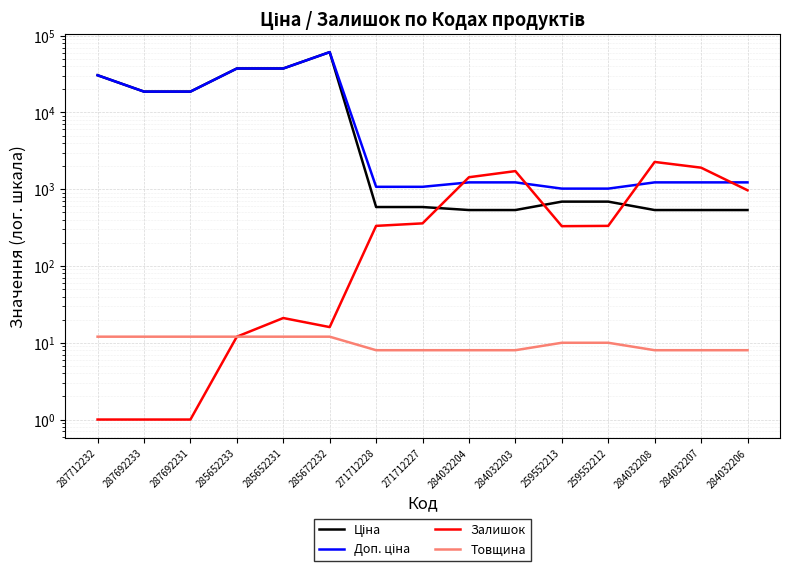

Reading left to right, transcribe all the data shown in this chart.

Ціна: 287712232=30512.3	287692233=18671.5	287692231=18671.5	285652233=37343.0	285652231=37343.0	285672232=61024.7	271712228=586.0	271712227=586.0	284032204=535.4	284032203=535.4	259552213=689.1	259552212=689.1	284032208=535.4	284032207=535.4	284032206=535.4
Доп. ціна: 287712232=30512.3	287692233=18671.5	287692231=18671.5	285652233=37343.0	285652231=37343.0	285672232=61024.7	271712228=1074.5	271712227=1074.5	284032204=1227.2	284032203=1227.2	259552213=1017.8	259552212=1017.8	284032208=1227.2	284032207=1227.2	284032206=1227.2
Залишок: 287712232=1.0	287692233=1.0	287692231=1.0	285652233=12.0	285652231=21.0	285672232=16.0	271712228=333.0	271712227=359.0	284032204=1432.0	284032203=1721.0	259552213=330.0	259552212=333.0	284032208=2265.0	284032207=1908.0	284032206=969.0
Товщина: 287712232=12.0	287692233=12.0	287692231=12.0	285652233=12.0	285652231=12.0	285672232=12.0	271712228=8.0	271712227=8.0	284032204=8.0	284032203=8.0	259552213=10.0	259552212=10.0	284032208=8.0	284032207=8.0	284032206=8.0